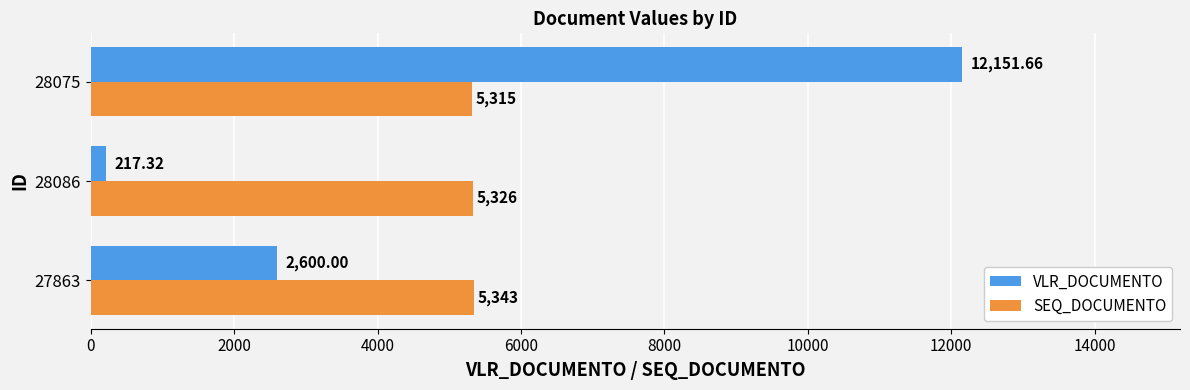

What is the spread (max minus min) of values at 27863?

2743.0